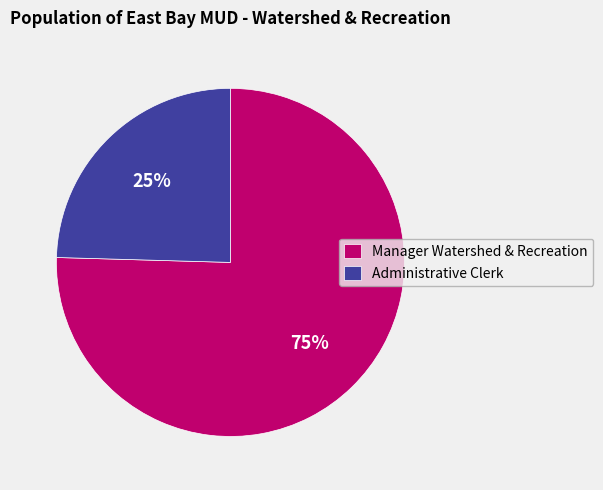

To the nearest percent, what is the average slice percentage?

50%